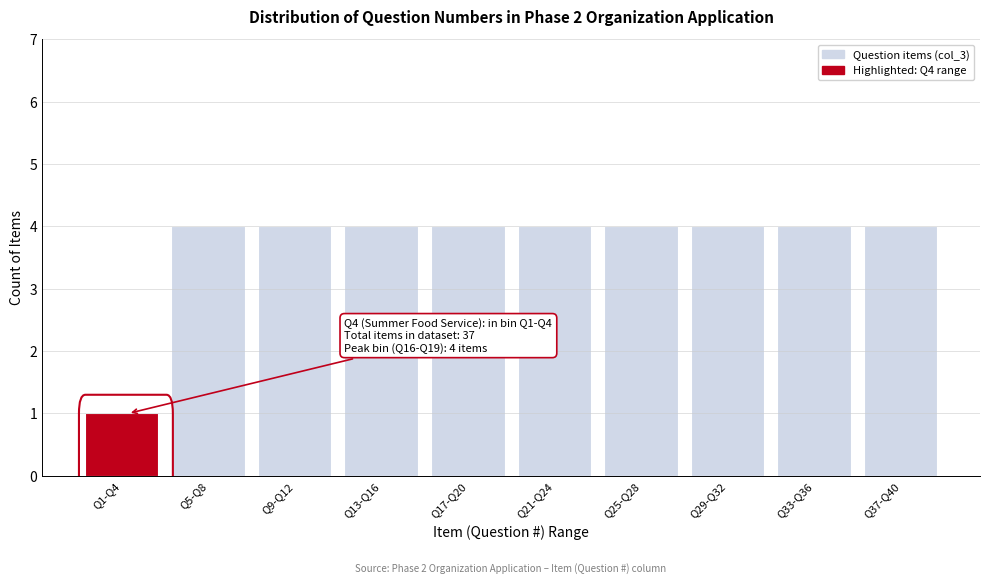

Reading left to right, extract all data points from this chart.

Q1-Q4=1	Q5-Q8=4	Q9-Q12=4	Q13-Q16=4	Q17-Q20=4	Q21-Q24=4	Q25-Q28=4	Q29-Q32=4	Q33-Q36=4	Q37-Q40=4